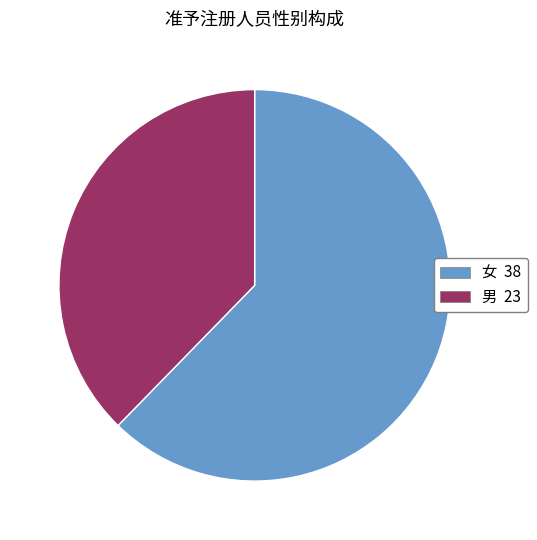

Is it true that 女 is 62% of the pie?

True